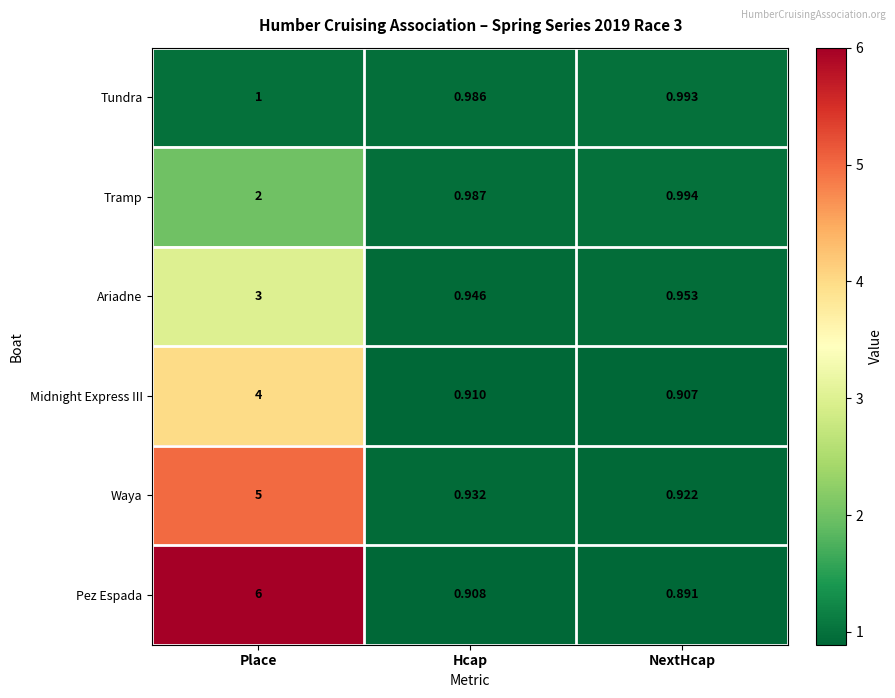

Count the number of data series in this chart.

6